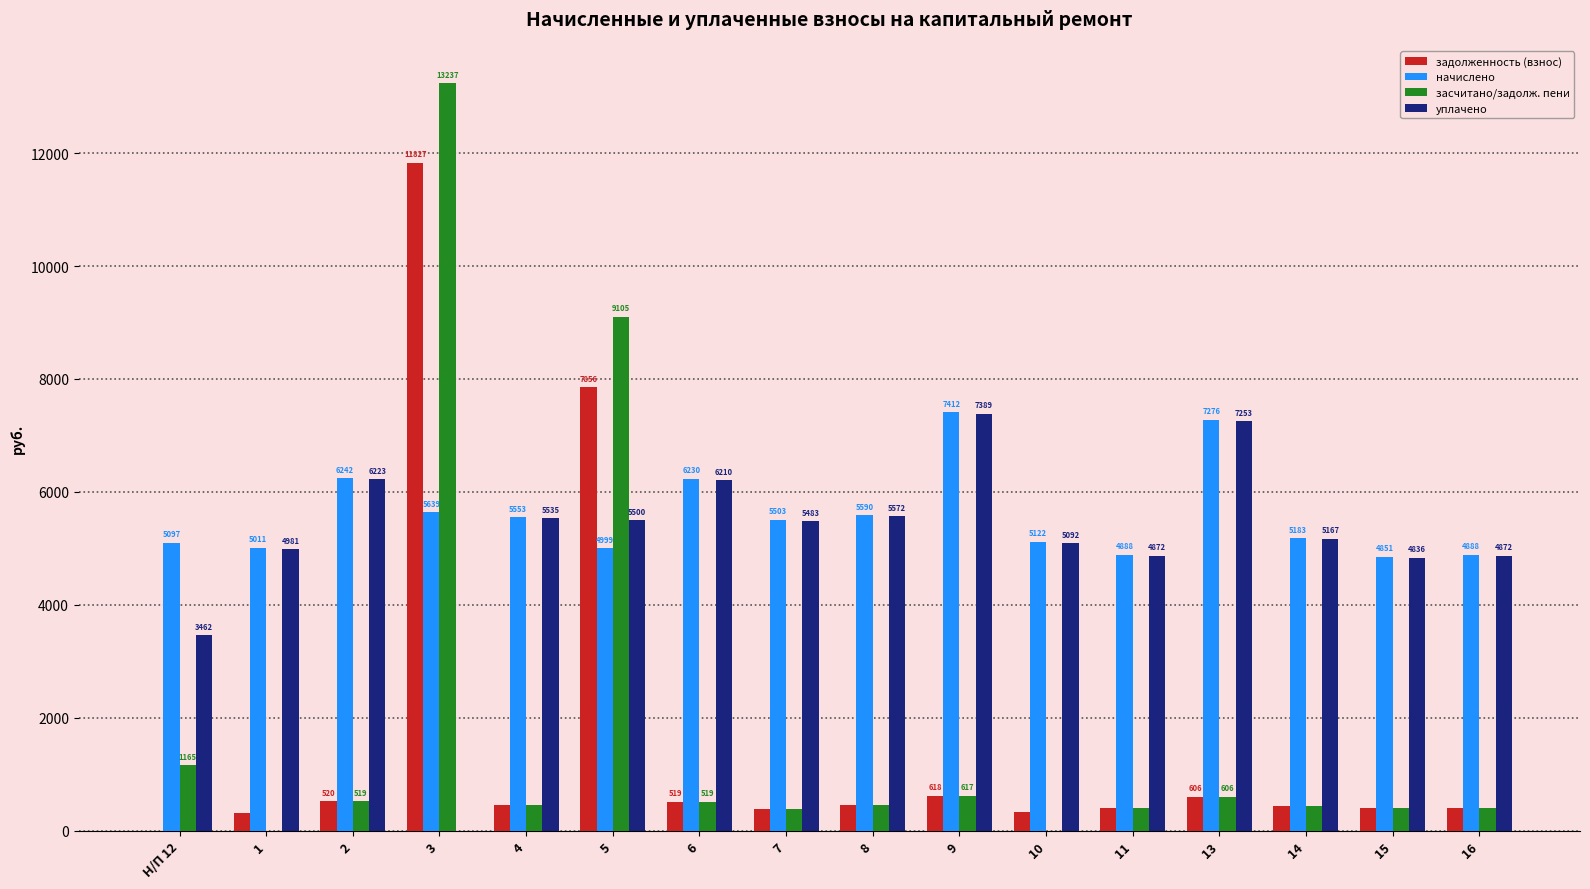

Which series has the largest total across all categories?

начислено